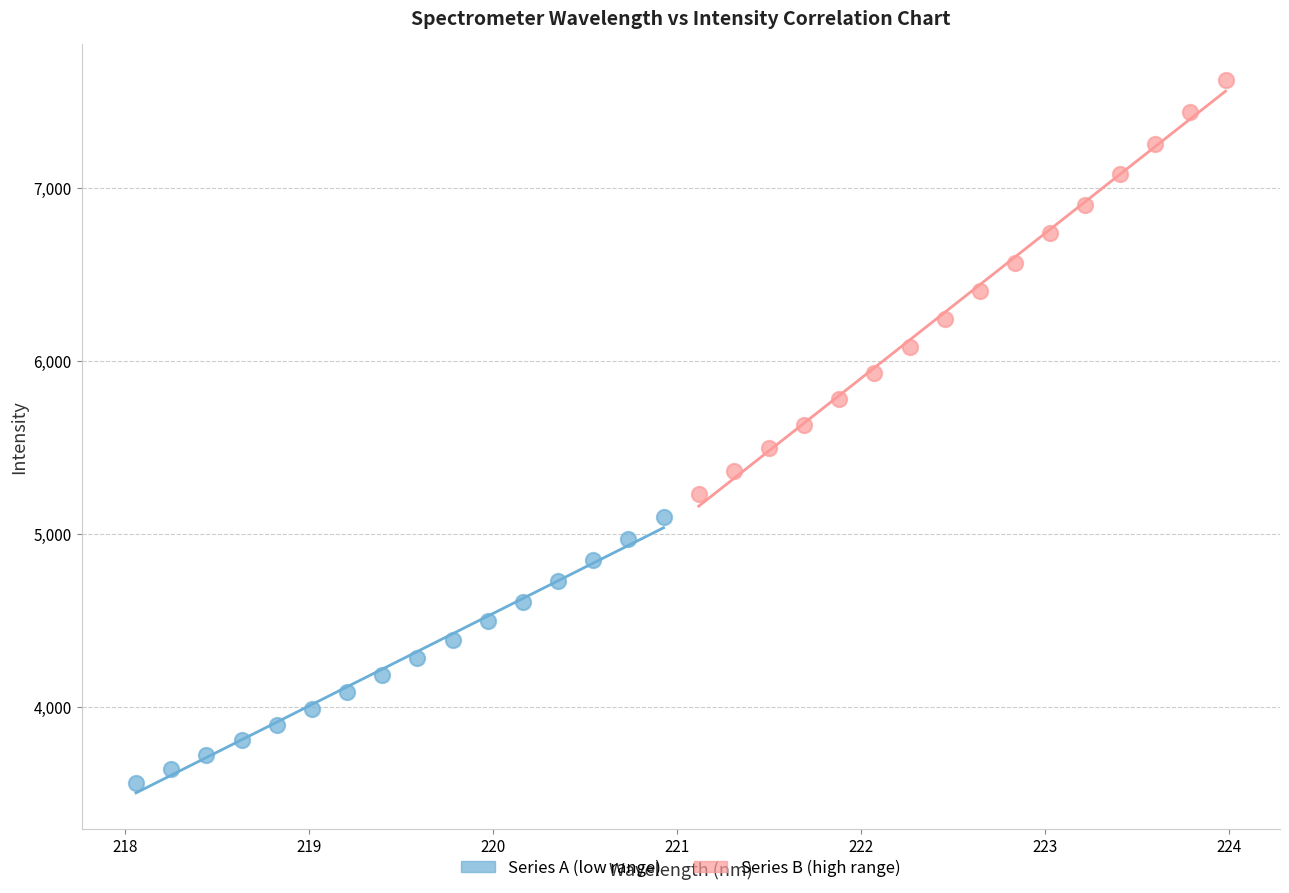

What are all the series names shown in the legend?

Series A (low range), Series B (high range)